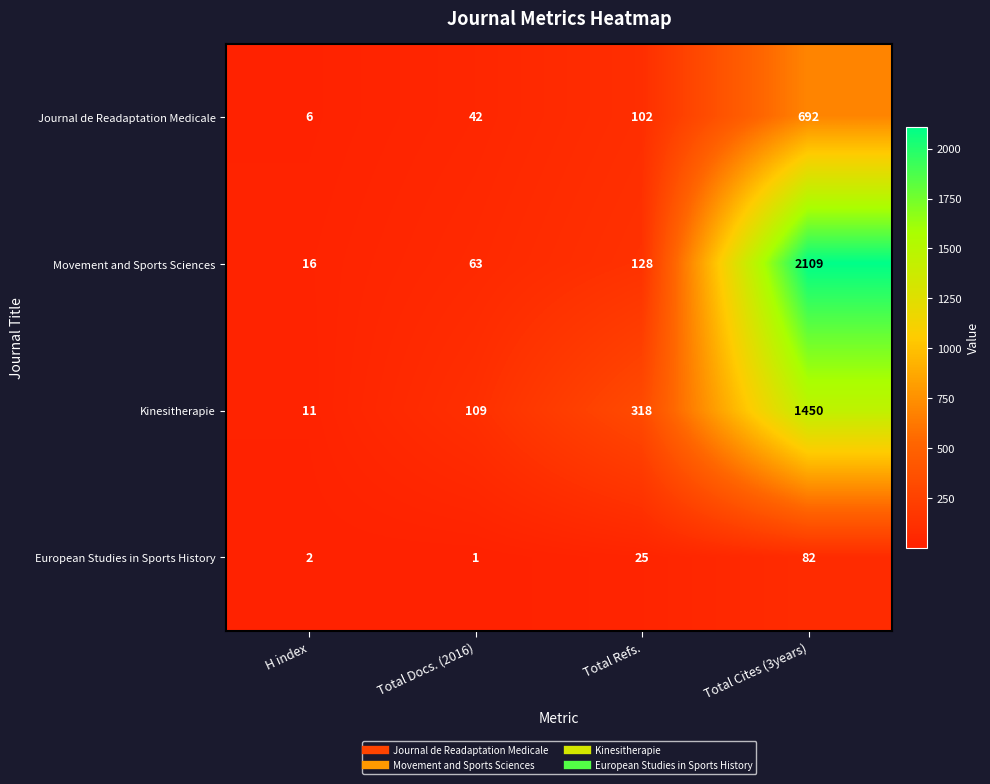

Which category has the lowest value in the Movement and Sports Sciences series?

H index